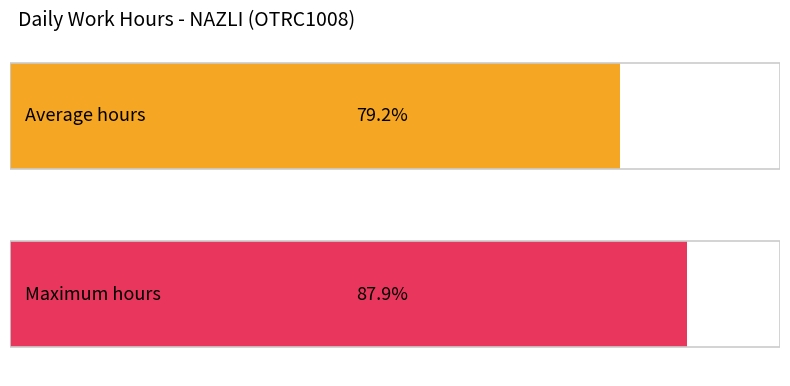

The value at 25 is 4.1. True or false?

False